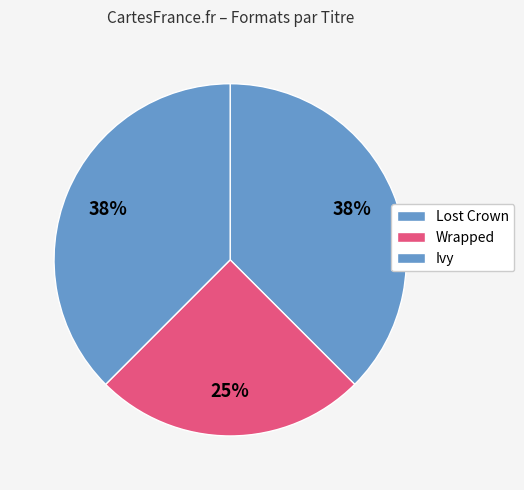

Count the number of slices in the pie.

3